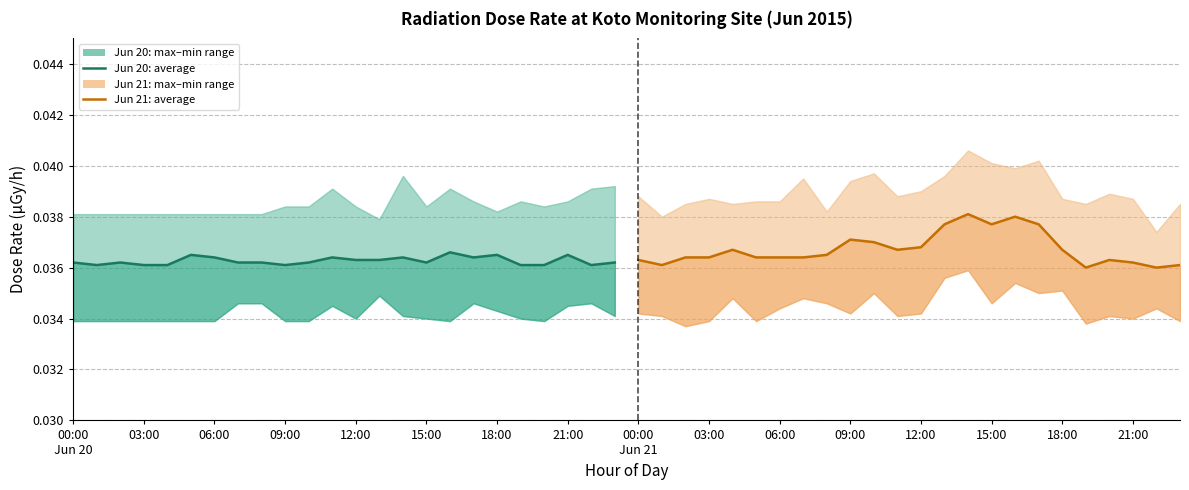

True or false: 線量率 平均値 (average) μGy/h — Jun 20 has a value of 0.0 at 19.

False